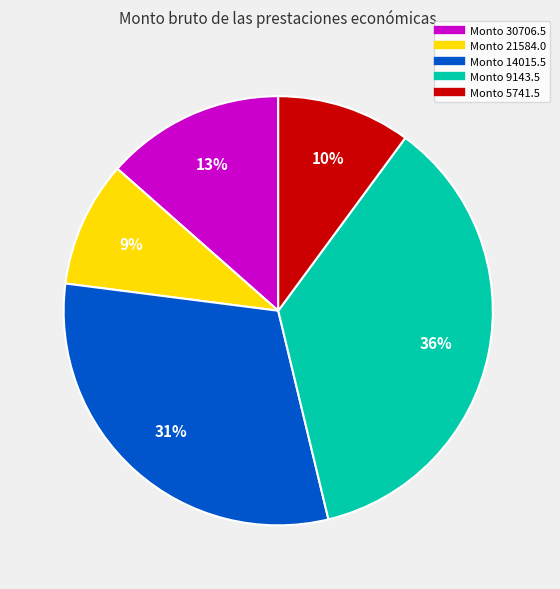

To the nearest percent, what is the average slice percentage?

20%